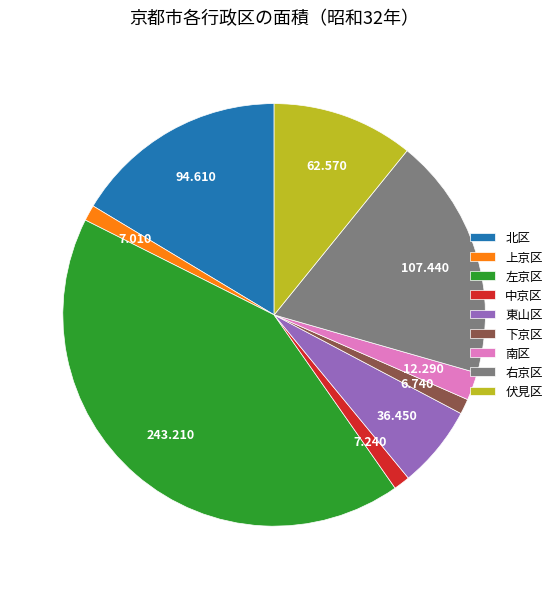

How many segments does this pie chart have?

9